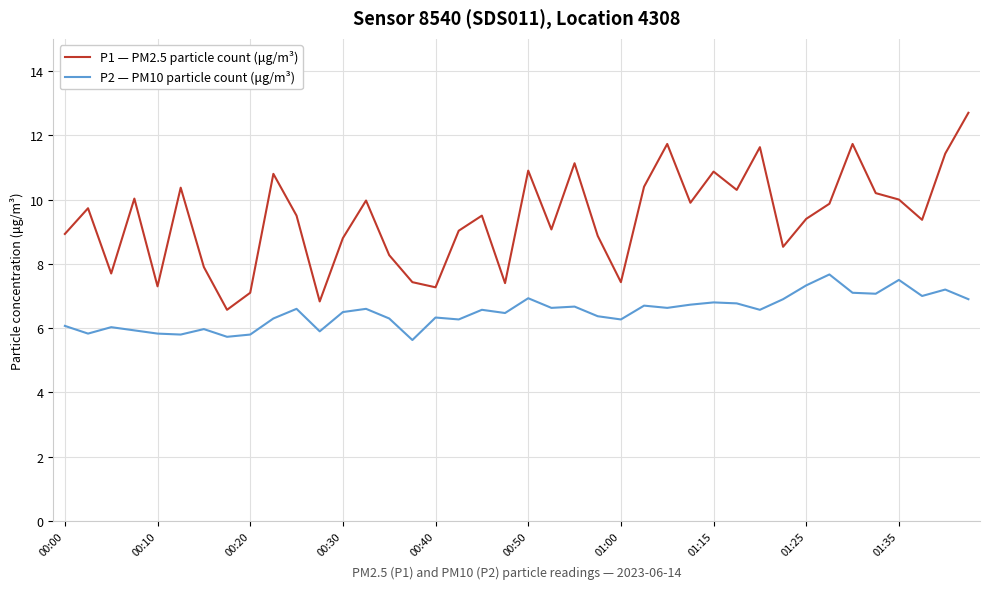

List the series in order of their overall mean, lowest first.

P2 — PM10 particle count (μg/m³), P1 — PM2.5 particle count (μg/m³)